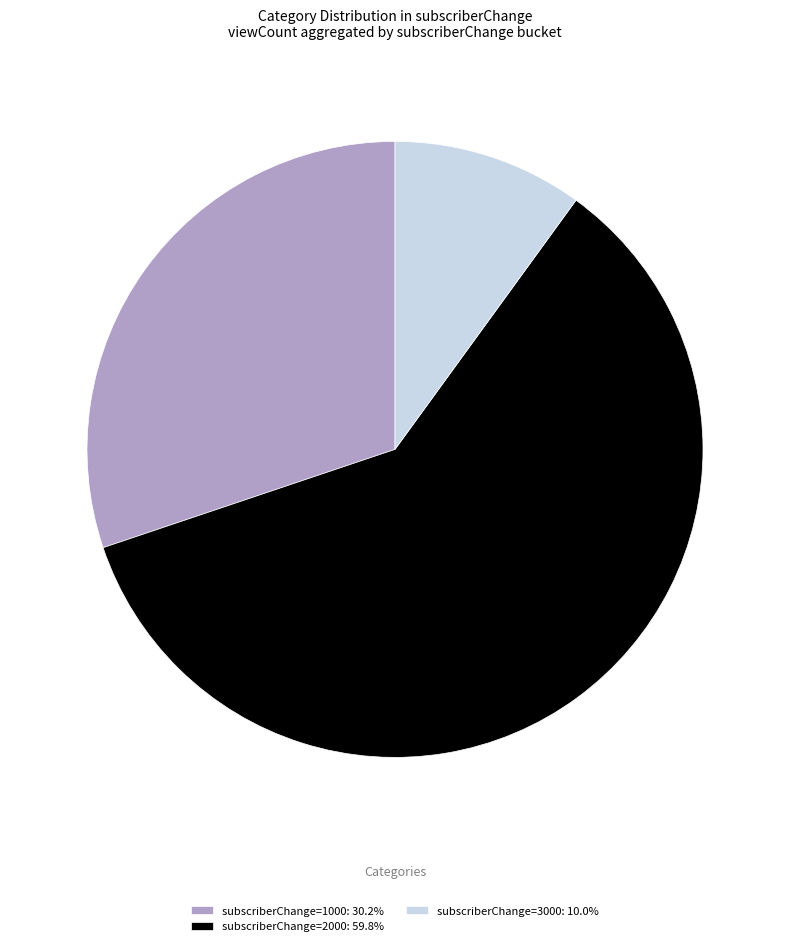

Is there any slice that represents more than half of the pie?

Yes